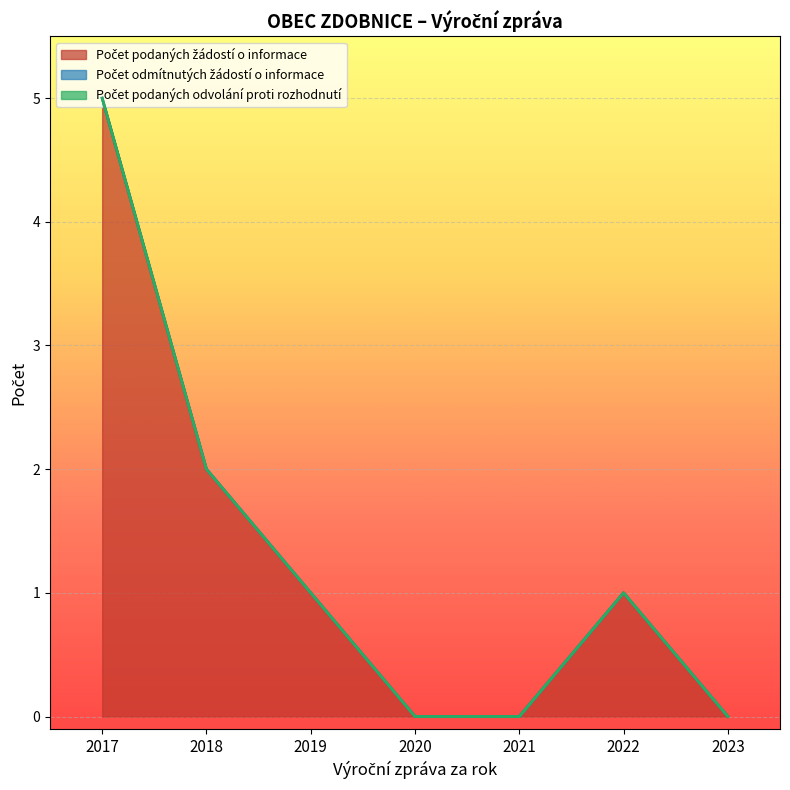

What is the average value of the Počet podaných žádostí o informace series?

1